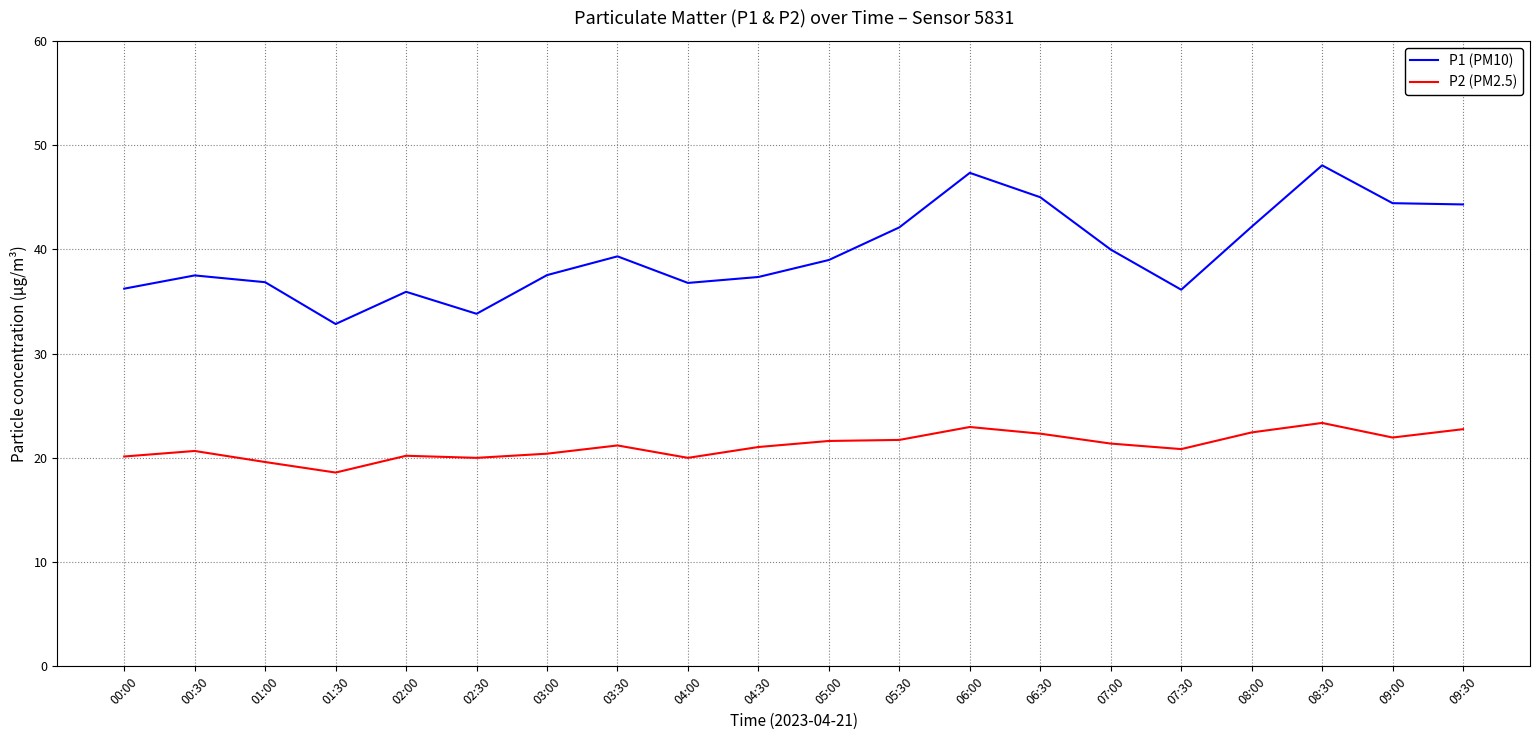

Which label corresponds to the largest value in the chart?

08:30